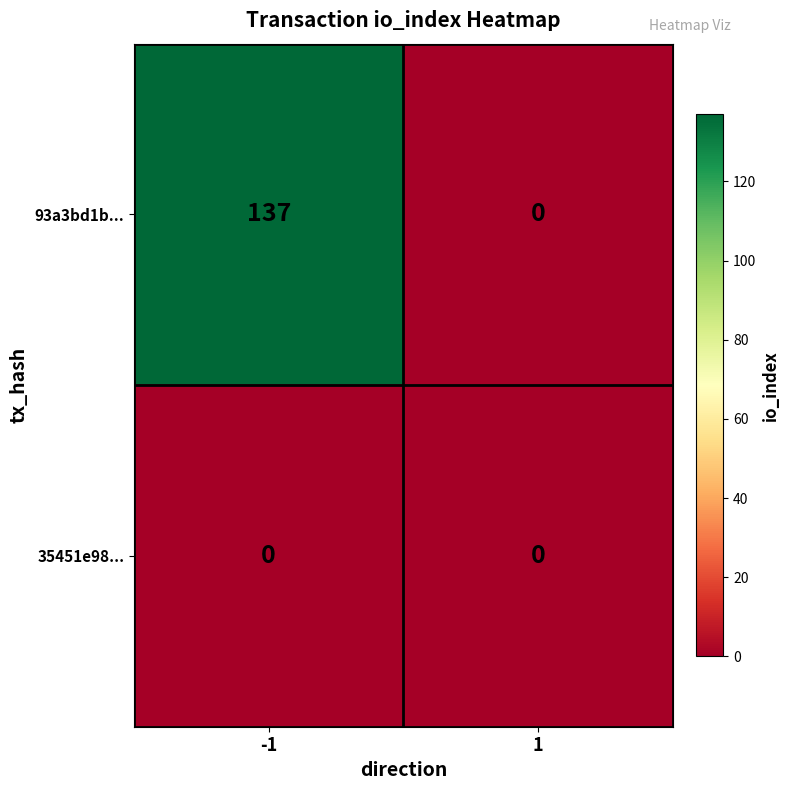

Rank the series by their average value, from lowest to highest.

35451e98..., 93a3bd1b...